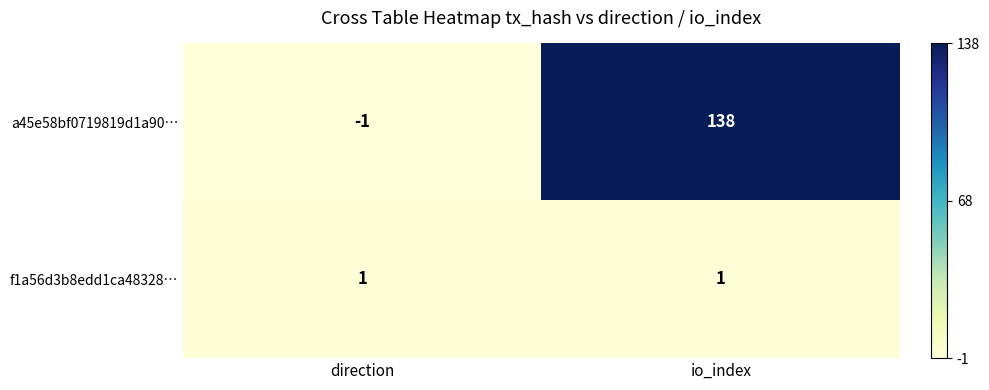

Reading right to left, what are all the values shown in this chart?

a45e58bf0719819d1a90…: io_index=138	direction=-1
f1a56d3b8edd1ca48328…: io_index=1	direction=1